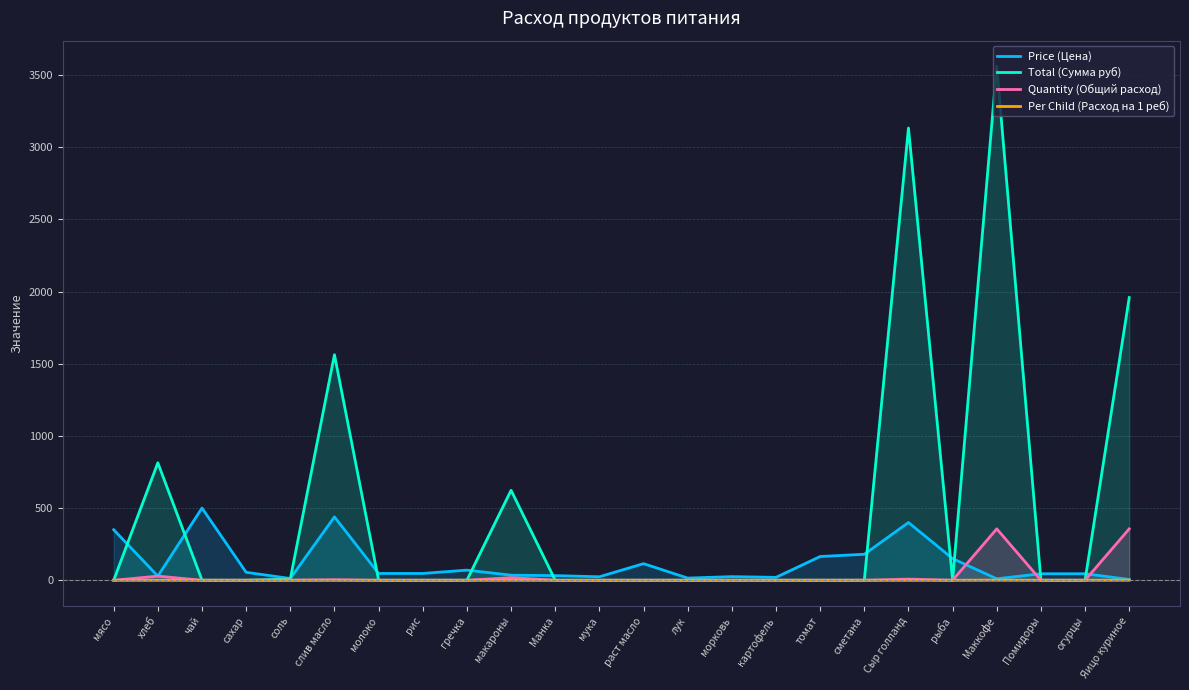

What is the label of the 20th point from the left?

рыба